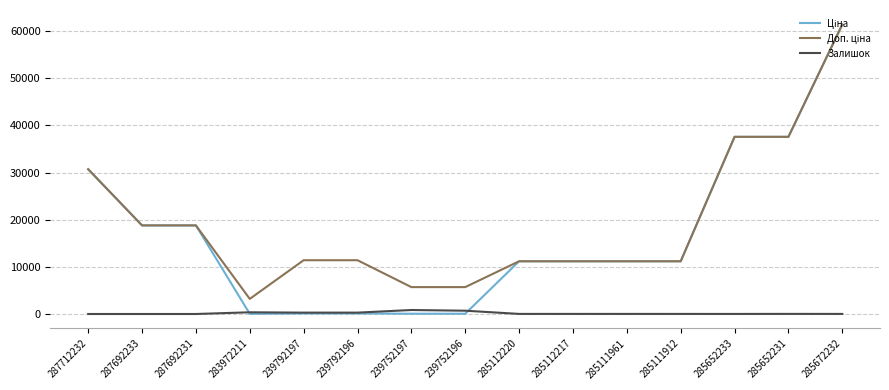

What is the spread (max minus min) of values at 287692231?

18796.8